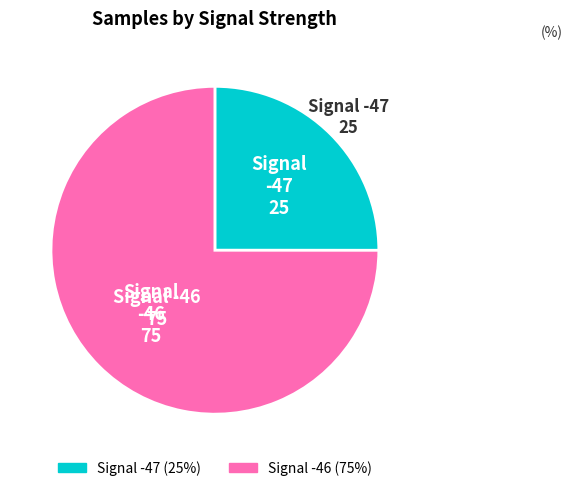

Is there any slice that represents more than half of the pie?

Yes